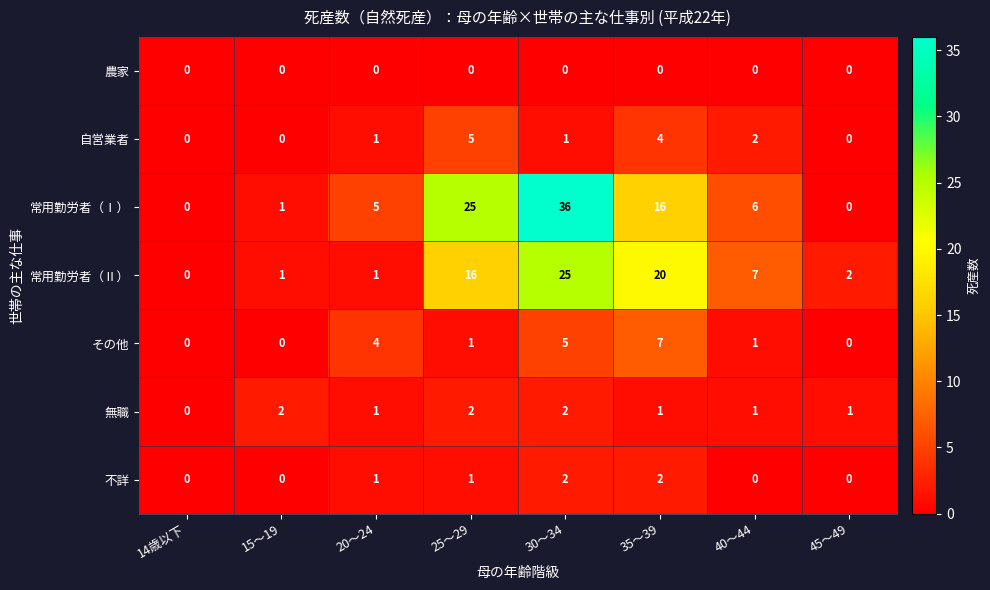

What is the greatest value displayed?

36